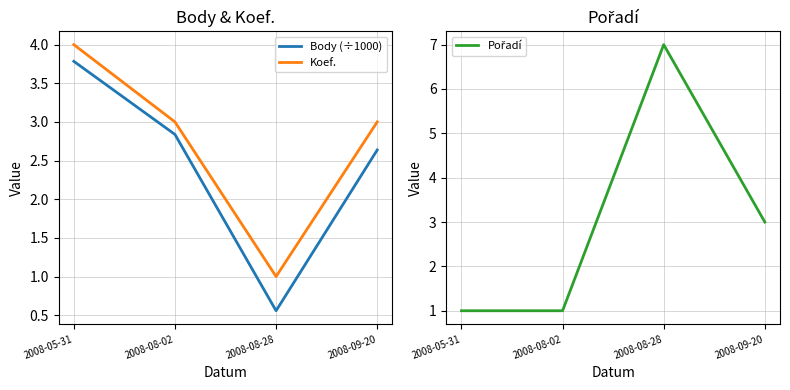

How many data points in Body (÷1000) are above 2?

3